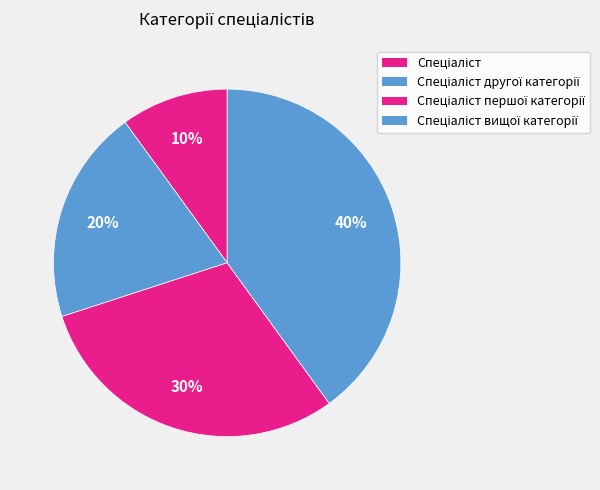

Do Спеціаліст першої категорії and Спеціаліст together represent more than half of the pie?

No